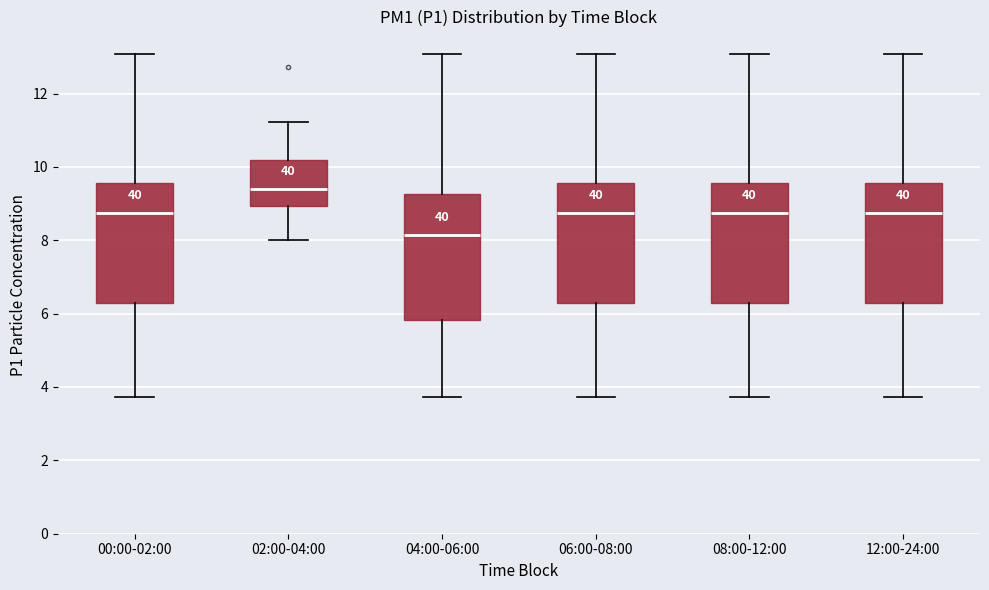

Where is the upper edge of the box for 04:00-06:00 on the y-axis? The values are not printed on the chart, so give them approximately, as read against the axis.

9.2